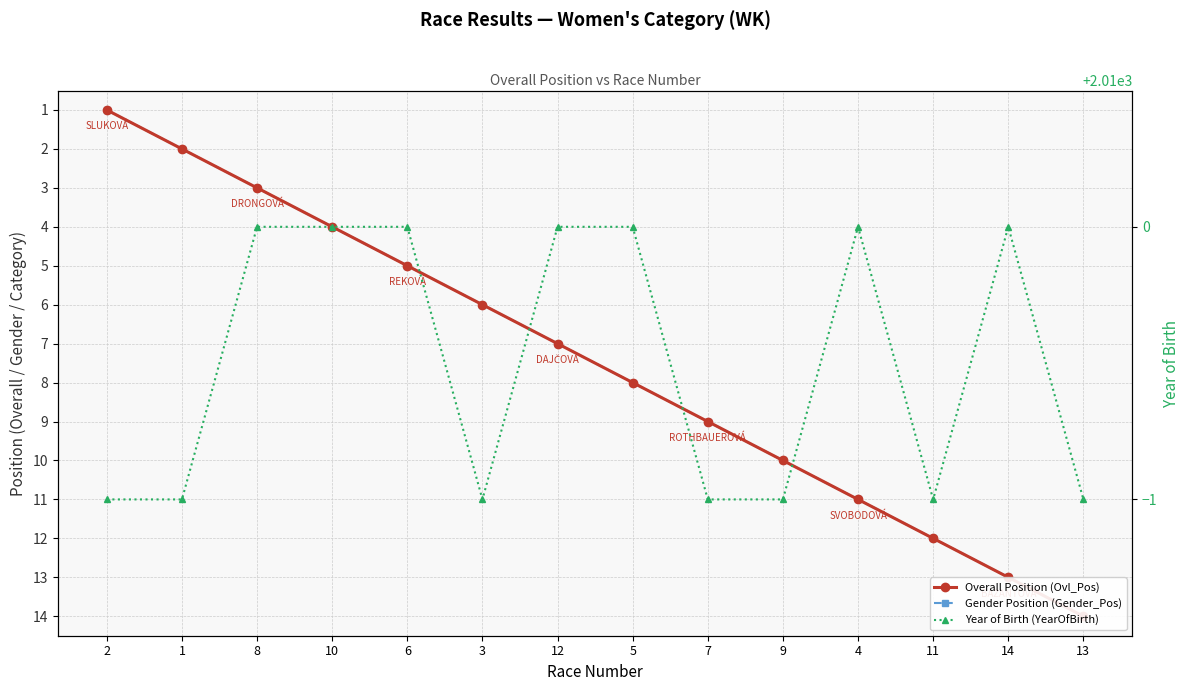

Reading right to left, transcribe all the data shown in this chart.

Overall Position (Ovl_Pos): 13=14	14=13	11=12	4=11	9=10	7=9	5=8	12=7	3=6	6=5	10=4	8=3	1=2	2=1
Gender Position (Gender_Pos): 13=14	14=13	11=12	4=11	9=10	7=9	5=8	12=7	3=6	6=5	10=4	8=3	1=2	2=1
Year of Birth (YearOfBirth): 13=2009	14=2010	11=2009	4=2010	9=2009	7=2009	5=2010	12=2010	3=2009	6=2010	10=2010	8=2010	1=2009	2=2009